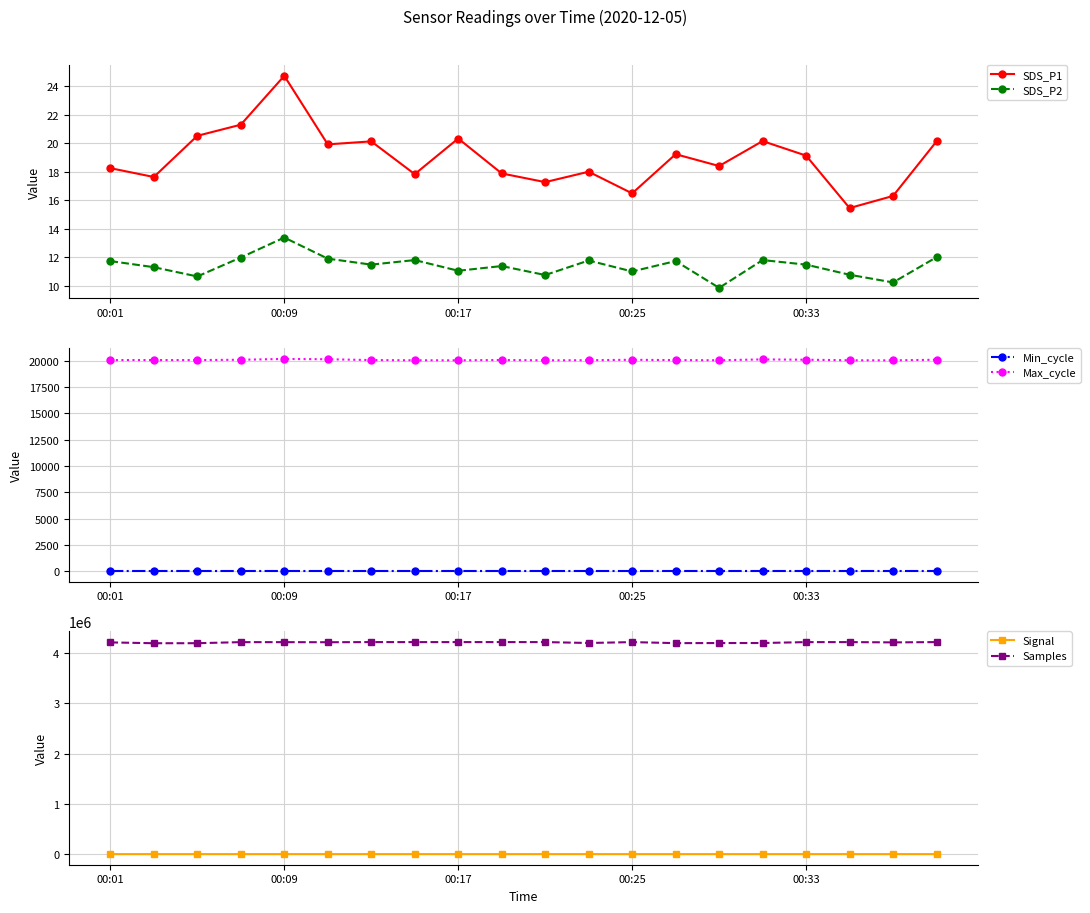

What is the sum of the SDS_P1 values at 13 and 10?

36.5